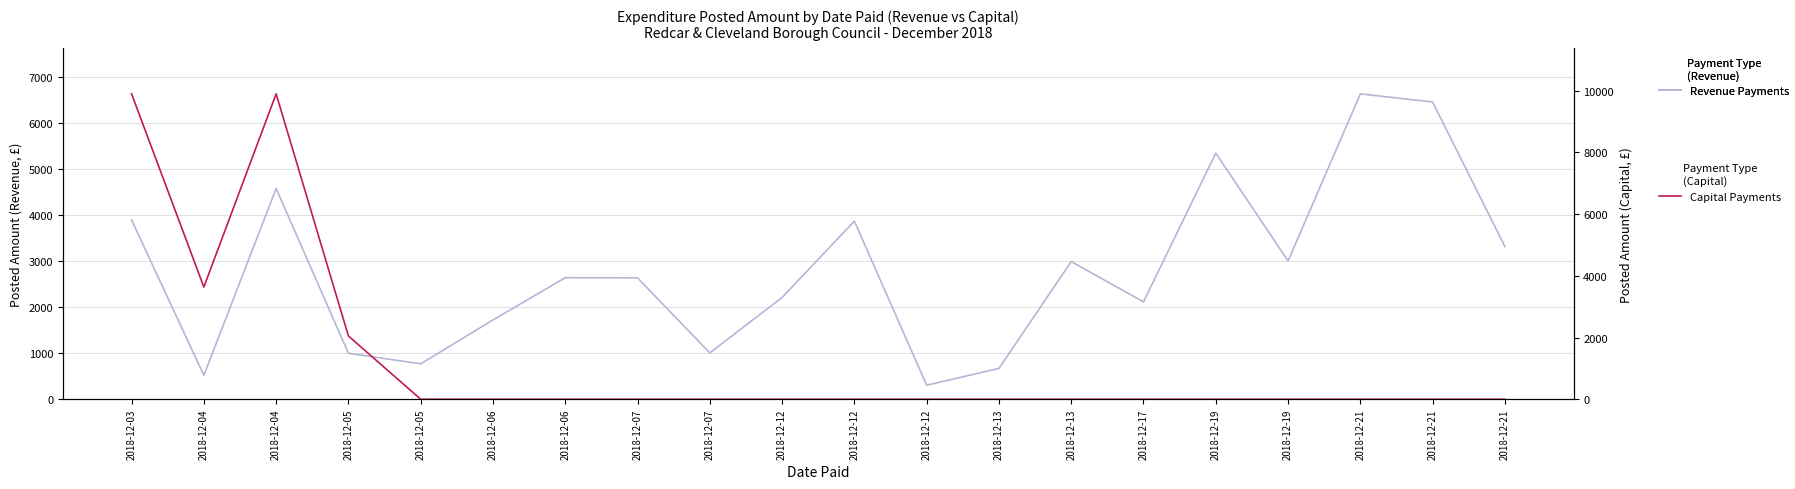

What is the difference between the second highest and second lowest values in the Revenue Payments series?

5946.0